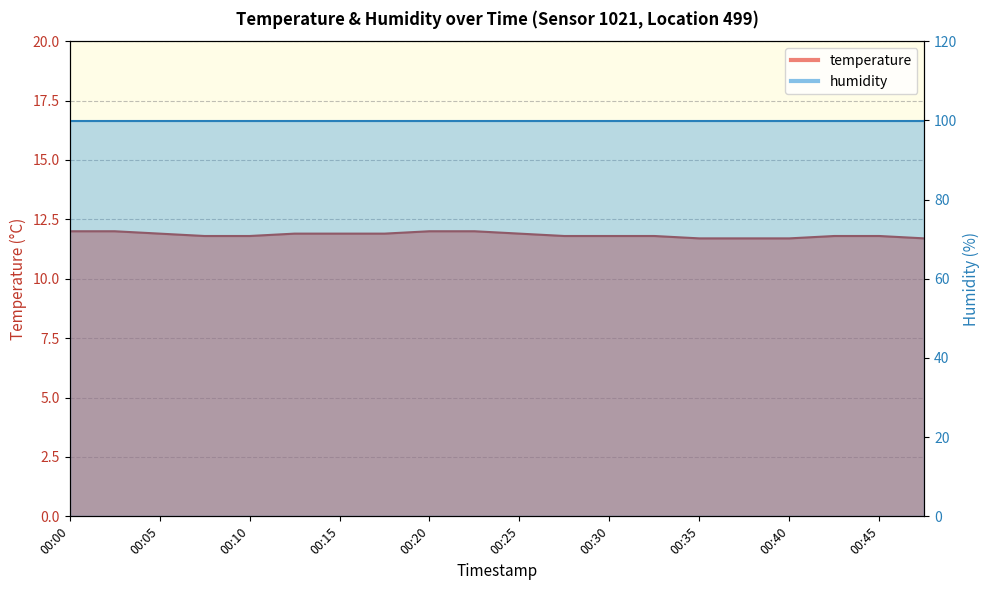

Reading right to left, list all the values displayed in this chart.

00:47=11.7	00:45=11.8	00:42=11.8	00:40=11.7	00:37=11.7	00:35=11.7	00:32=11.8	00:30=11.8	00:28=11.8	00:25=11.9	00:23=12.0	00:20=12.0	00:18=11.9	00:15=11.9	00:13=11.9	00:10=11.8	00:08=11.8	00:05=11.9	00:03=12.0	00:00=12.0